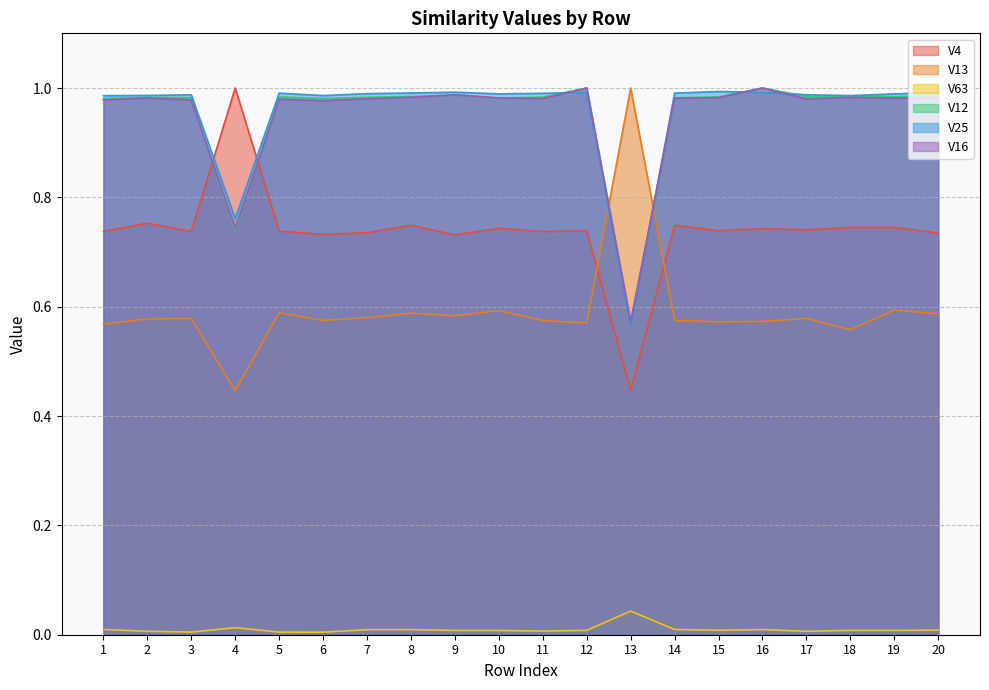

In V63, how many points are higher than both neighbors (excluding endpoints)?

5